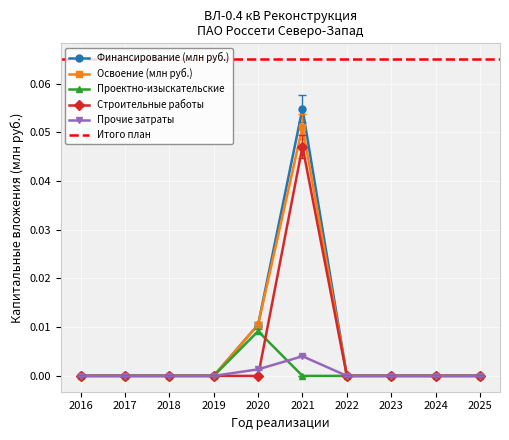

Reading right to left, what are all the values shown in this chart?

Финансирование (млн руб.): 0.0	0.0	0.0	0.0	0.1	0.0	0.0	0.0	0.0	0.0
Освоение (млн руб.): 0.0	0.0	0.0	0.0	0.1	0.0	0.0	0.0	0.0	0.0
Проектно-изыскательские: 0.0	0.0	0.0	0.0	0.0	0.0	0.0	0.0	0.0	0.0
Строительные работы: 0.0	0.0	0.0	0.0	0.0	0.0	0.0	0.0	0.0	0.0
Прочие затраты: 0.0	0.0	0.0	0.0	0.0	0.0	0.0	0.0	0.0	0.0